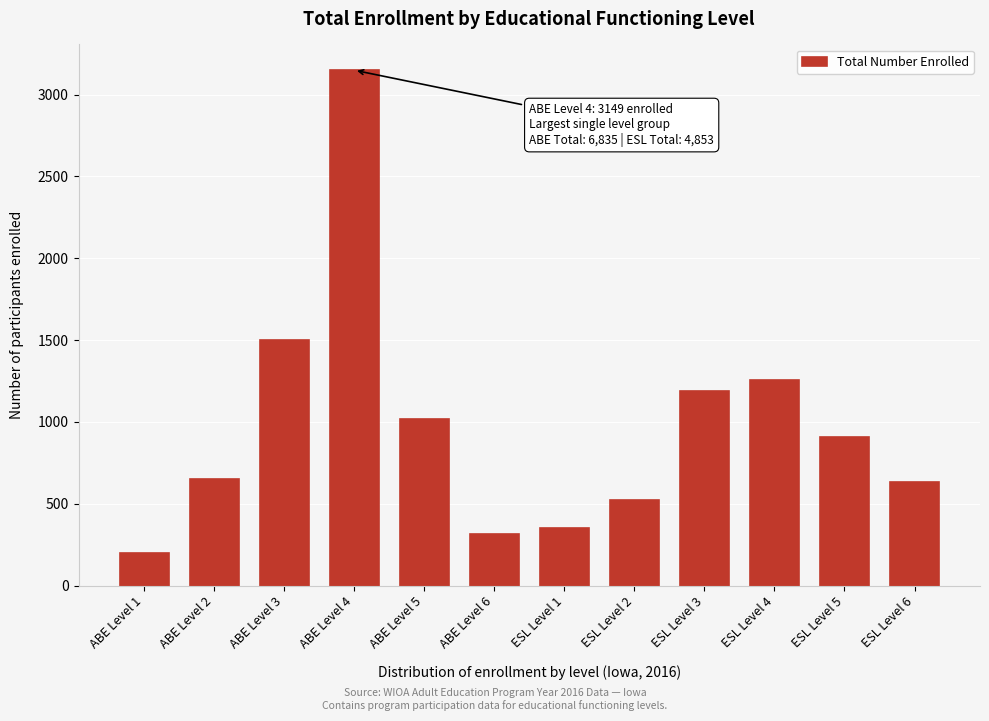

Reading left to right, transcribe all the data shown in this chart.

ABE Level 1=200	ABE Level 2=652	ABE Level 3=1500	ABE Level 4=3149	ABE Level 5=1019	ABE Level 6=315	ESL Level 1=350	ESL Level 2=520	ESL Level 3=1188	ESL Level 4=1257	ESL Level 5=907	ESL Level 6=631